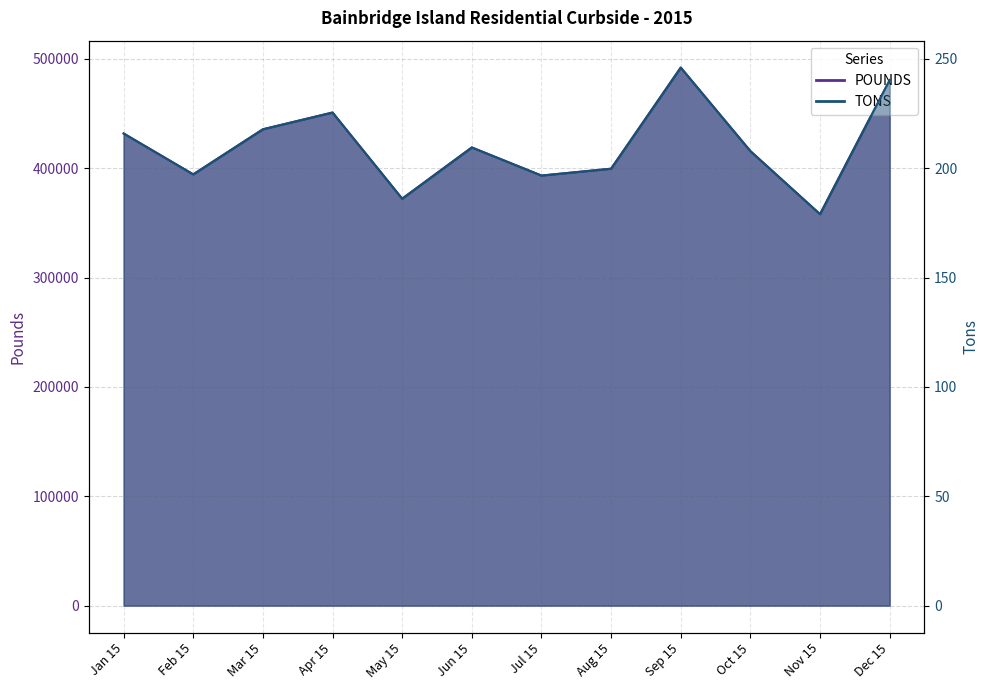

What is the label of the 7th point from the right?

Jun 15